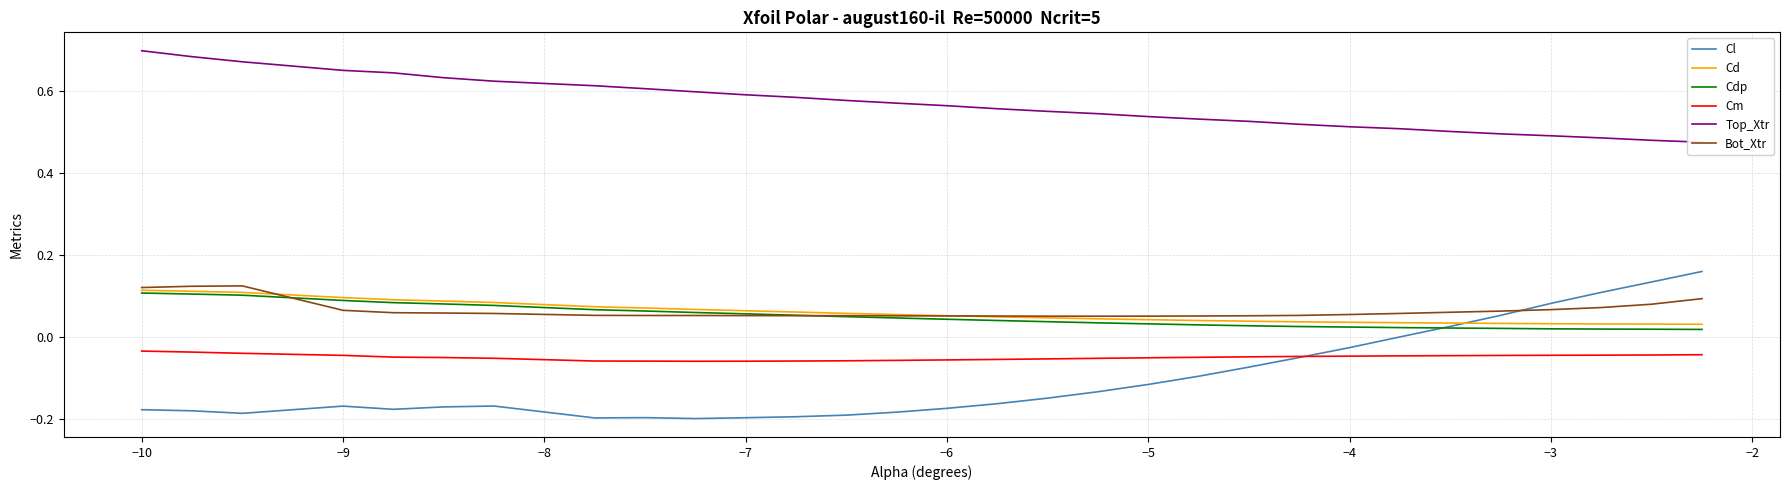

True or false: Cd and Cm intersect in this chart.

False